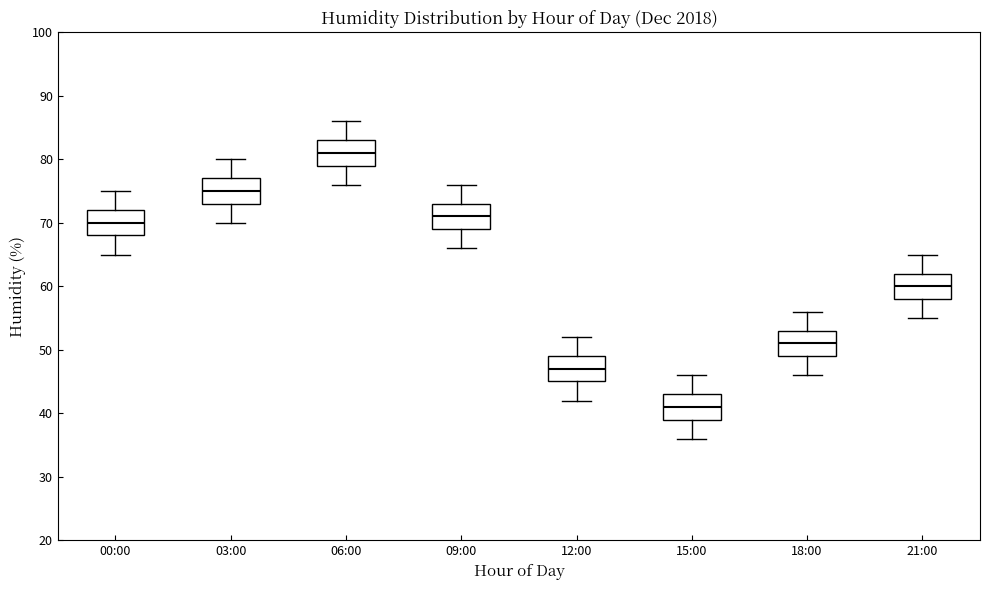

Reading left to right, transcribe this box plot: for each box, give where its median line is, the range the box spans, and where its two whiskers end, as read against the y-axis. The values are not printed on the chart, so give them approximately, as read against the axis.

00:00: median 70, box 68 to 72, whiskers 65 to 75
03:00: median 75, box 73 to 77, whiskers 70 to 80
06:00: median 81, box 79 to 83, whiskers 76 to 86
09:00: median 71, box 69 to 73, whiskers 66 to 76
12:00: median 47, box 45 to 49, whiskers 42 to 52
15:00: median 41, box 39 to 43, whiskers 36 to 46
18:00: median 51, box 49 to 53, whiskers 46 to 56
21:00: median 60, box 58 to 62, whiskers 55 to 65